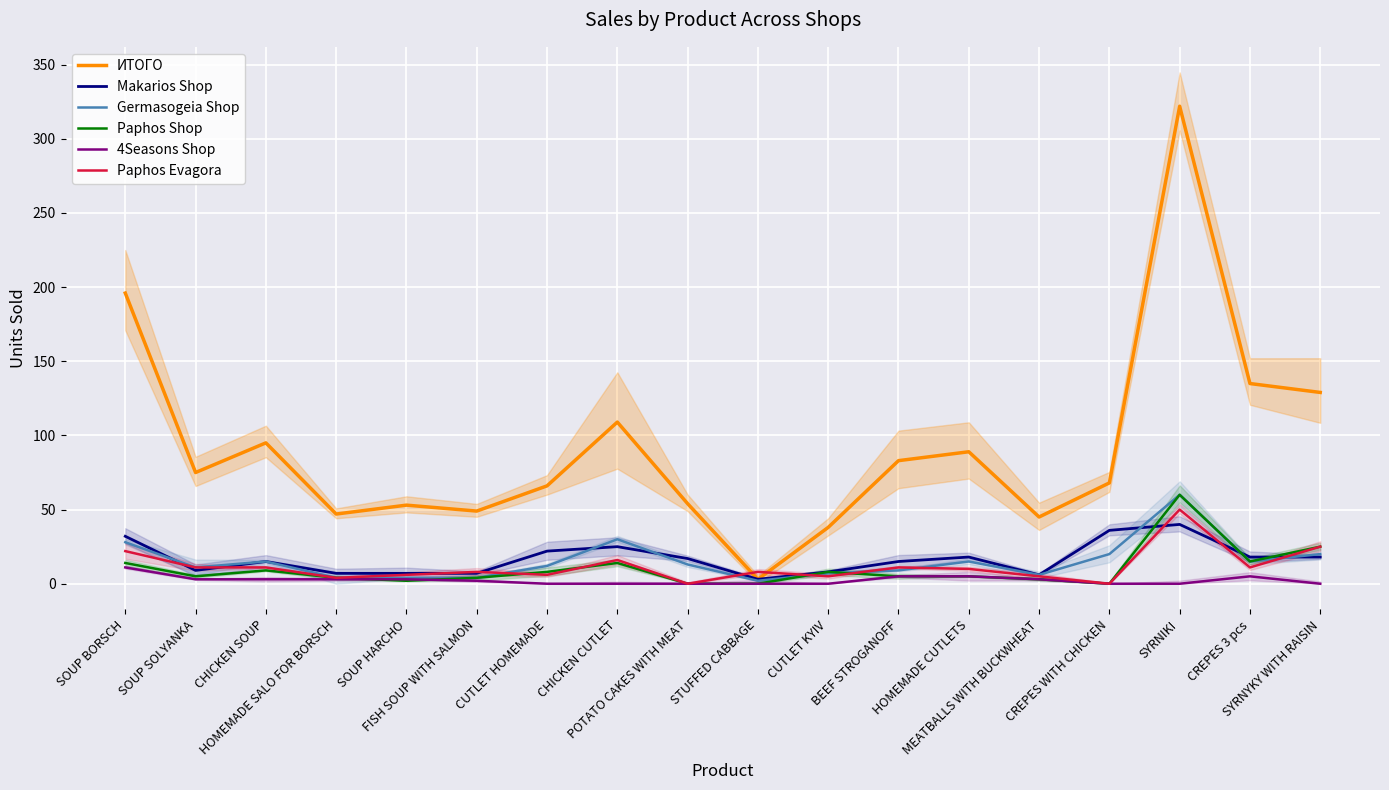

How many categories are shown in the chart?

18